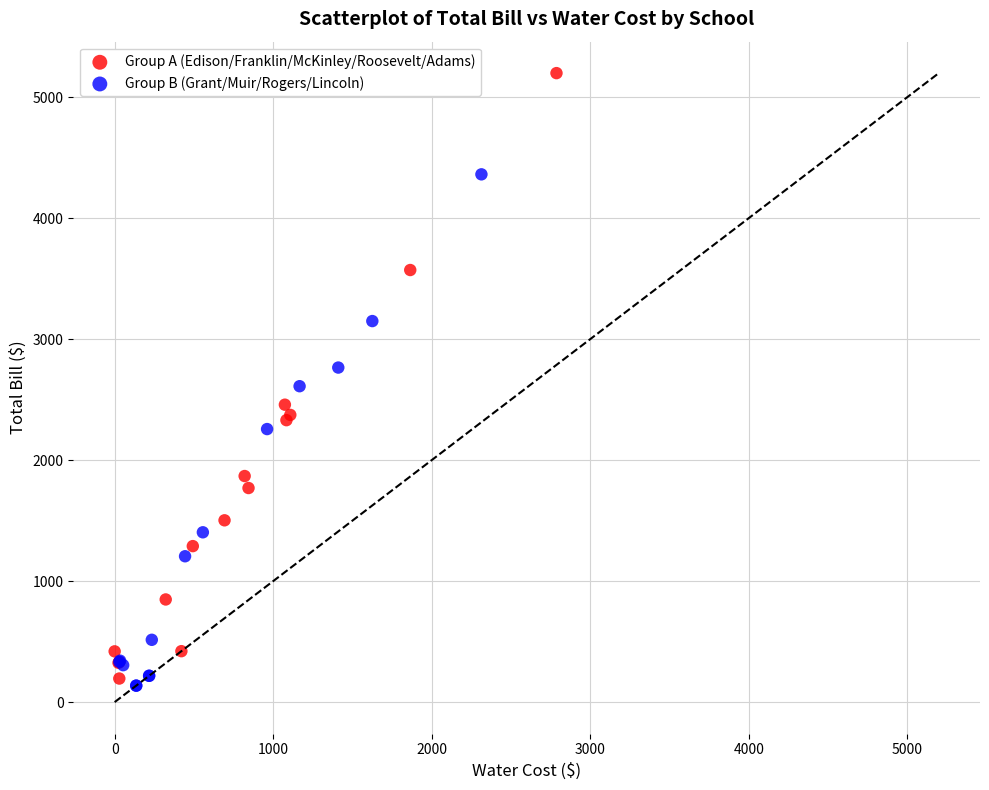

Which series has the largest Y range (max minus min)?

Group A (Edison/Franklin/McKinley/Roosevelt/Adams)